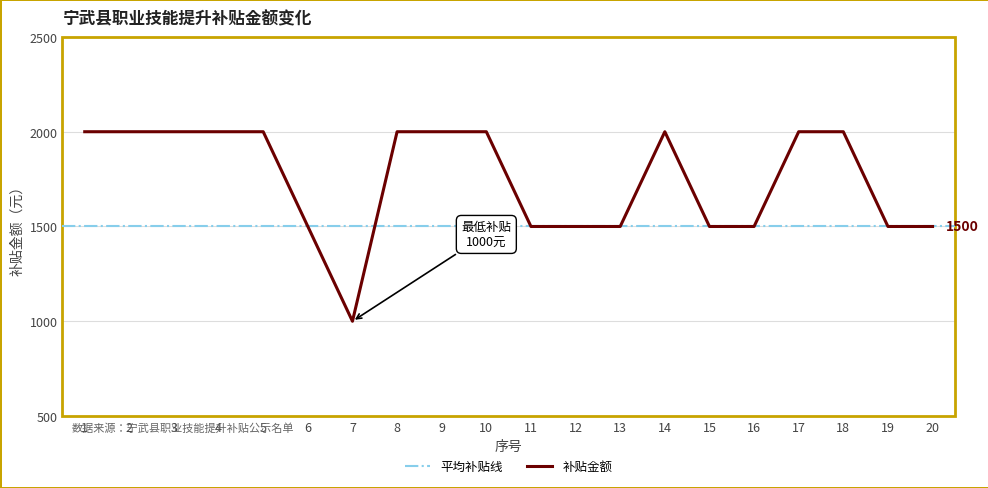

Reading left to right, transcribe all the data shown in this chart.

2000	2000	2000	2000	2000	1500	1000	2000	2000	2000	1500	1500	1500	2000	1500	1500	2000	2000	1500	1500